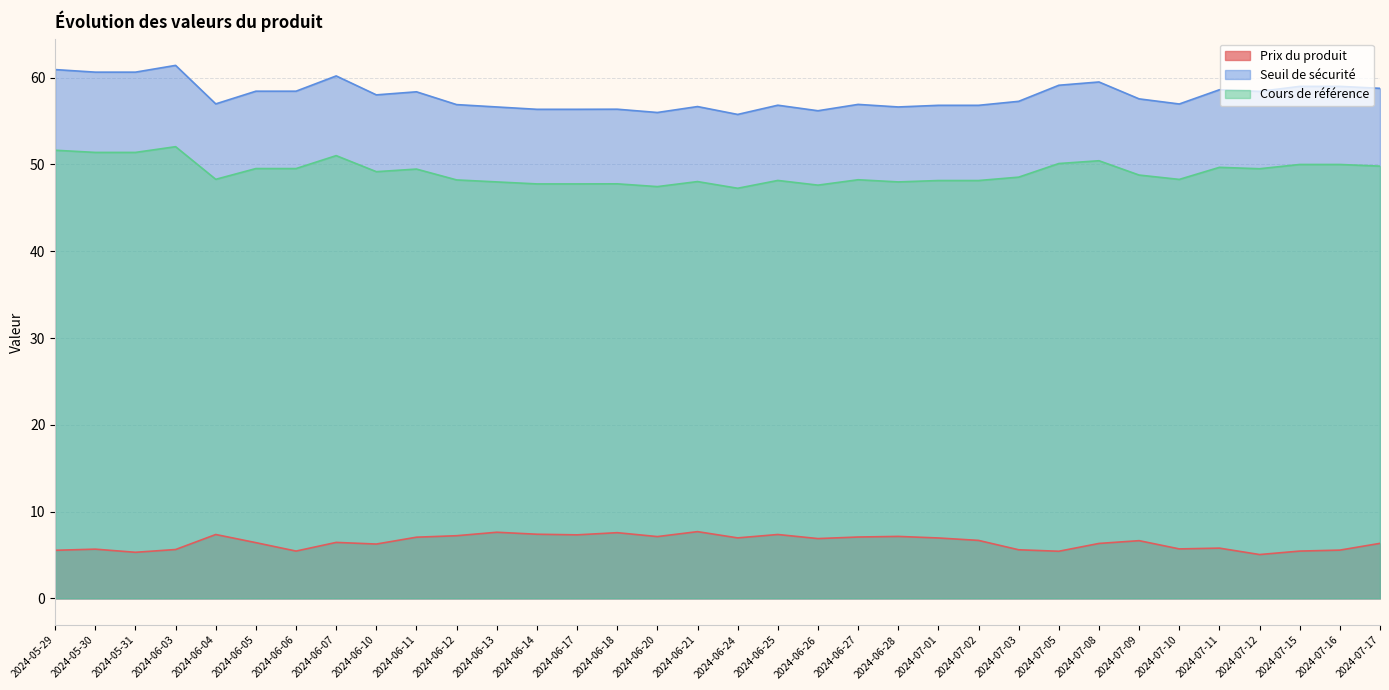

What is the sum of all Seuil de sécurité values?

1969.6